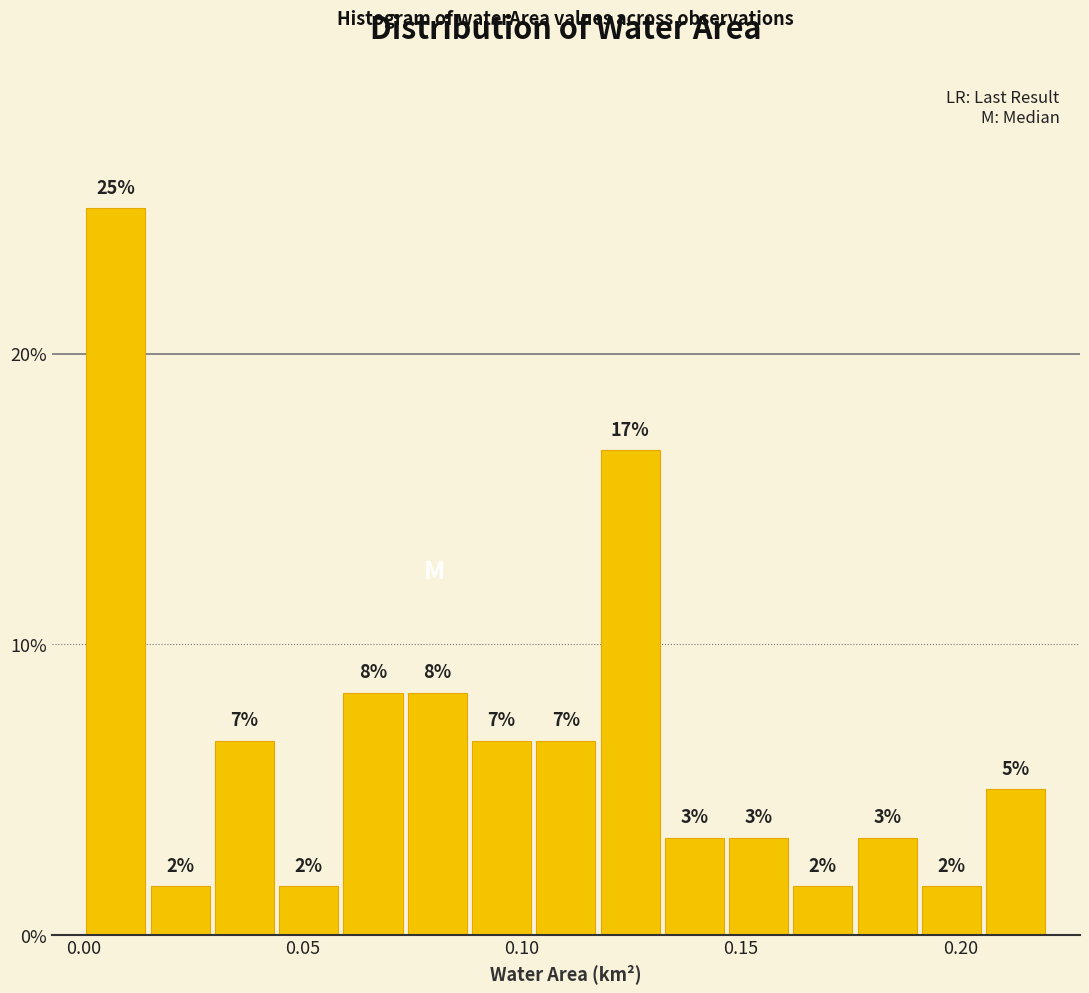

Read against the x-axis, roughly where is the centre of the tallest bar?

0.005